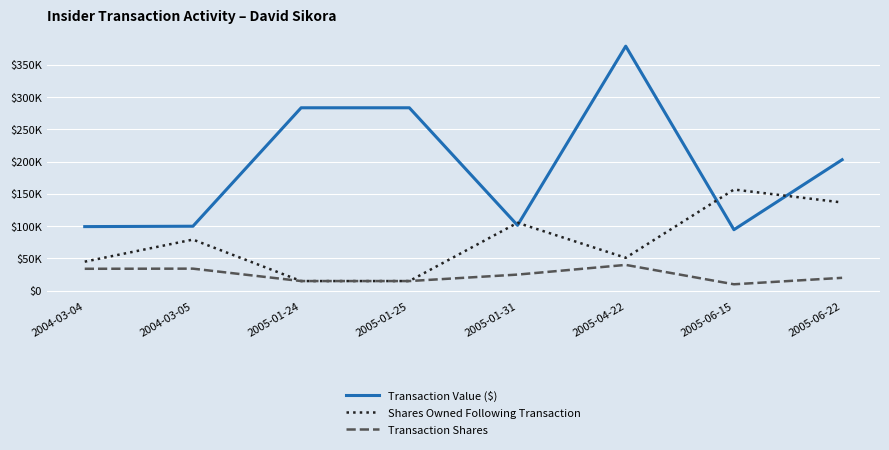

Between 2004-03-04 and 2005-06-15, which is larger?

2004-03-04